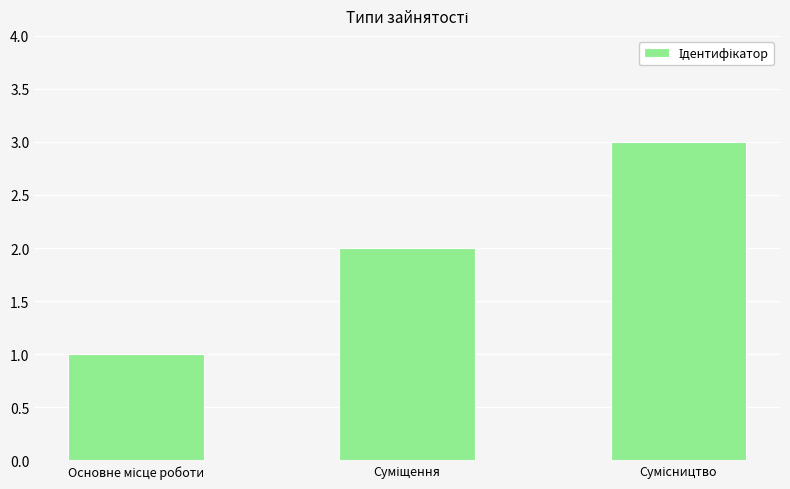

What is the greatest value displayed?

3